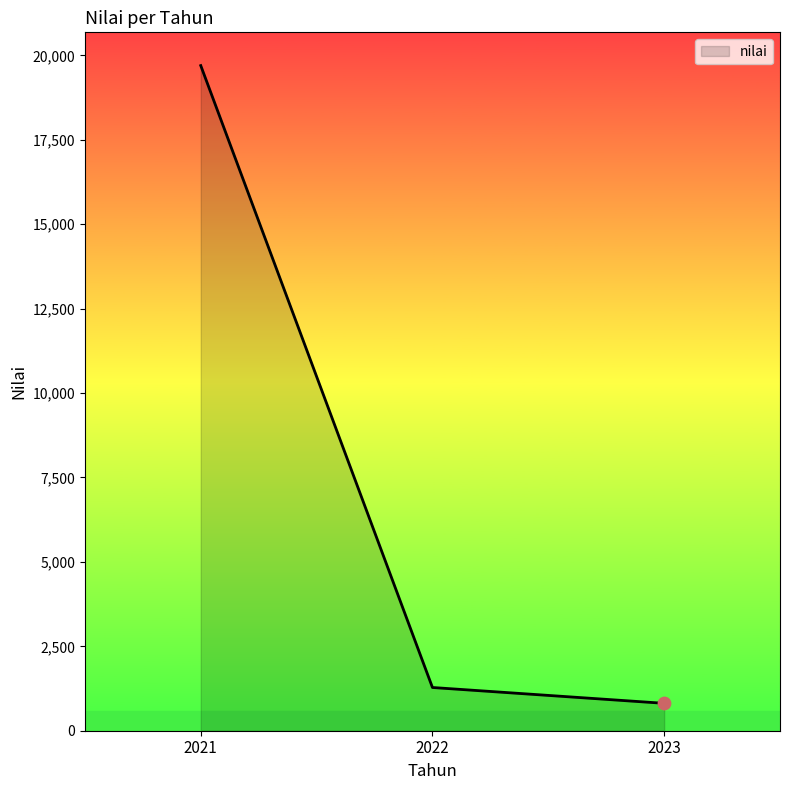

Between 2023 and 2022, which is larger?

2022